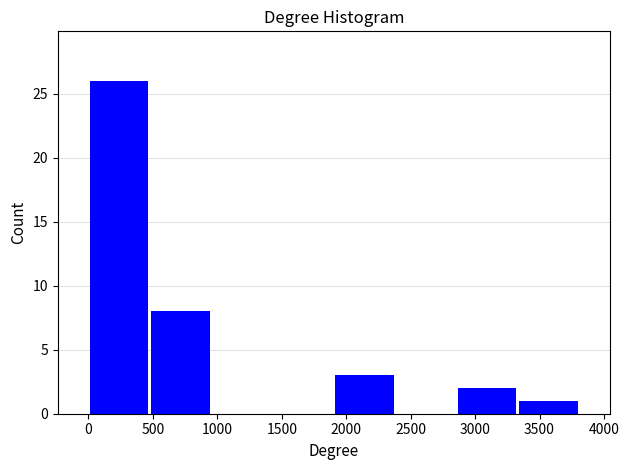

Reading left to right, list every bar in this chart as the range it spans on the x-axis followed by its height. Neither the bar edges nor the heights are printed on the chart, so give them approximately, as read against the axes.

0 to 500: 26
500 to 950: 8
950 to 1450: 0
1450 to 1900: 0
1900 to 2400: 3
2400 to 2850: 0
2850 to 3350: 2
3350 to 3800: 1